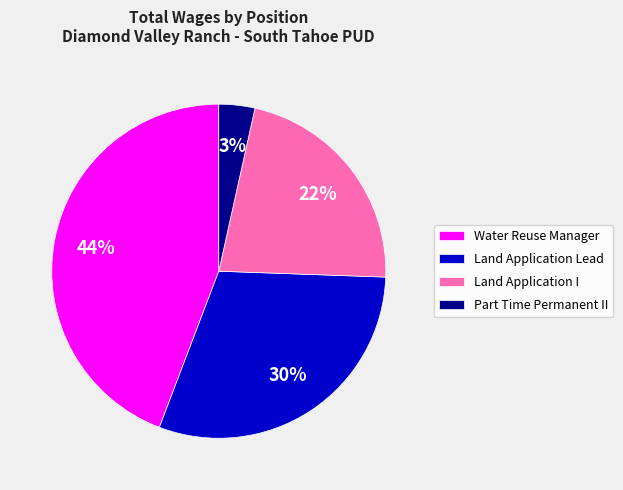

What is the ratio of the value at Land Application Lead to the value at Land Application I?

1.4